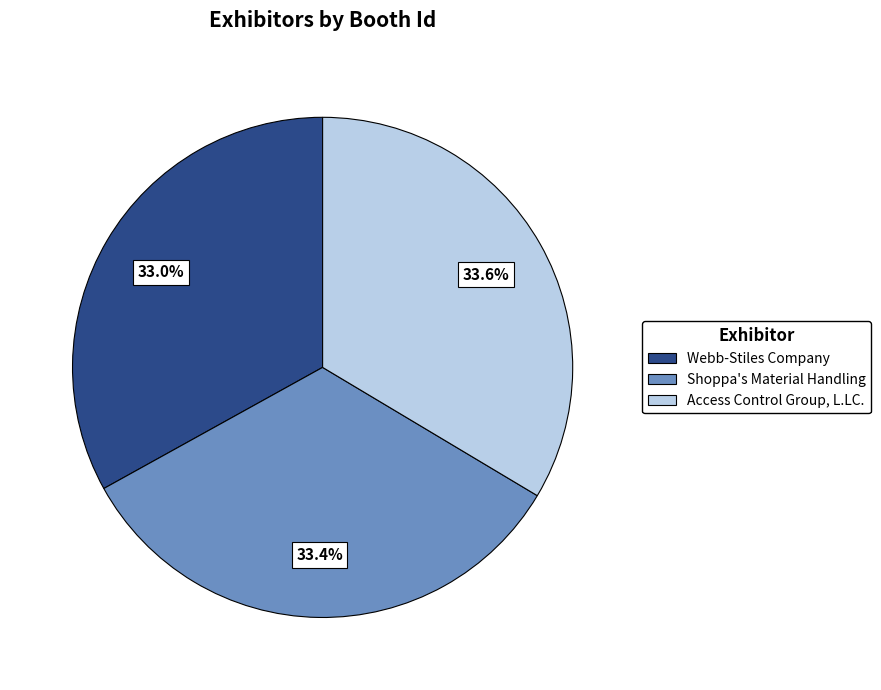

To the nearest percent, what is the difference between the Webb-Stiles Company and Access Control Group, L.LC. slice percentages?

1%